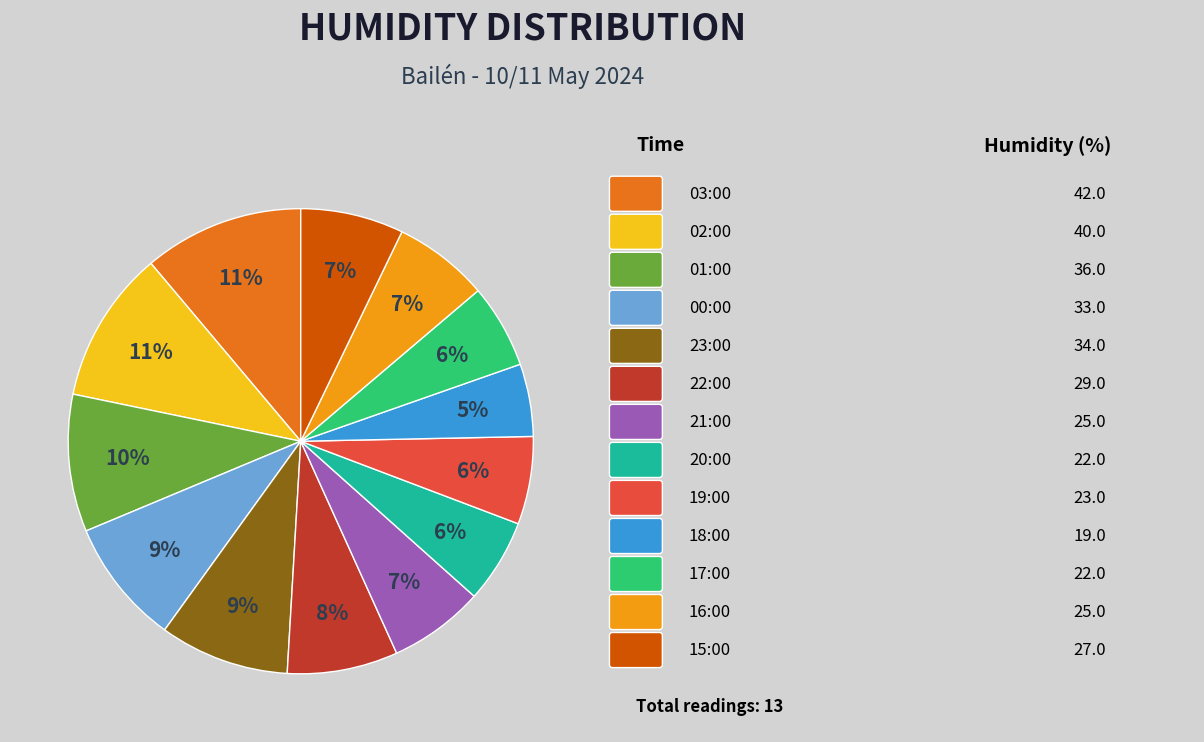

To the nearest percent, what is the average slice percentage?

8%